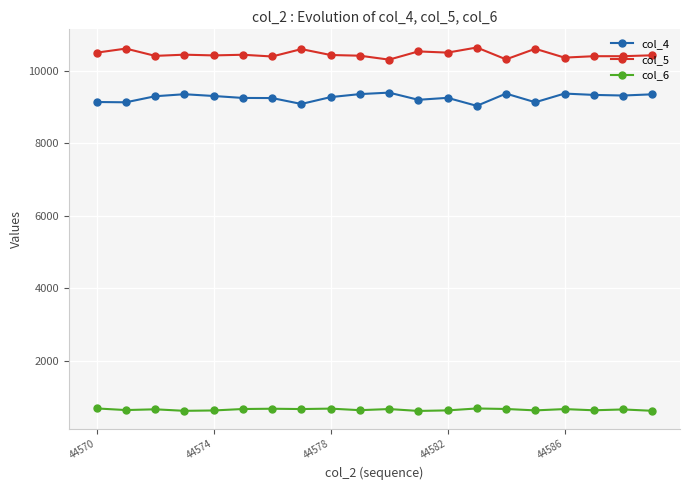

List the series in order of their peak value, lowest first.

col_6, col_4, col_5